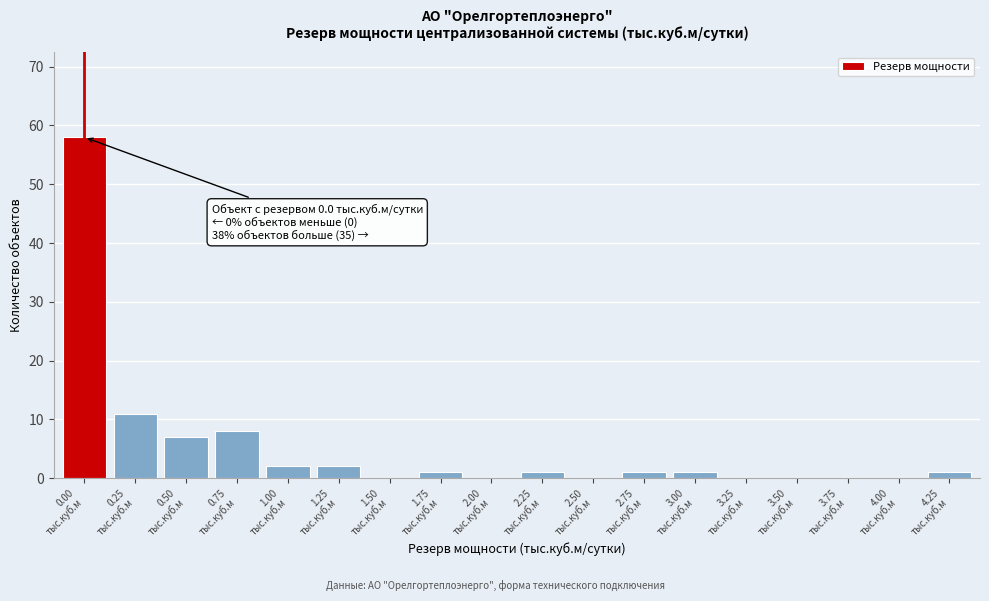

What is the maximum value shown in the chart?

58